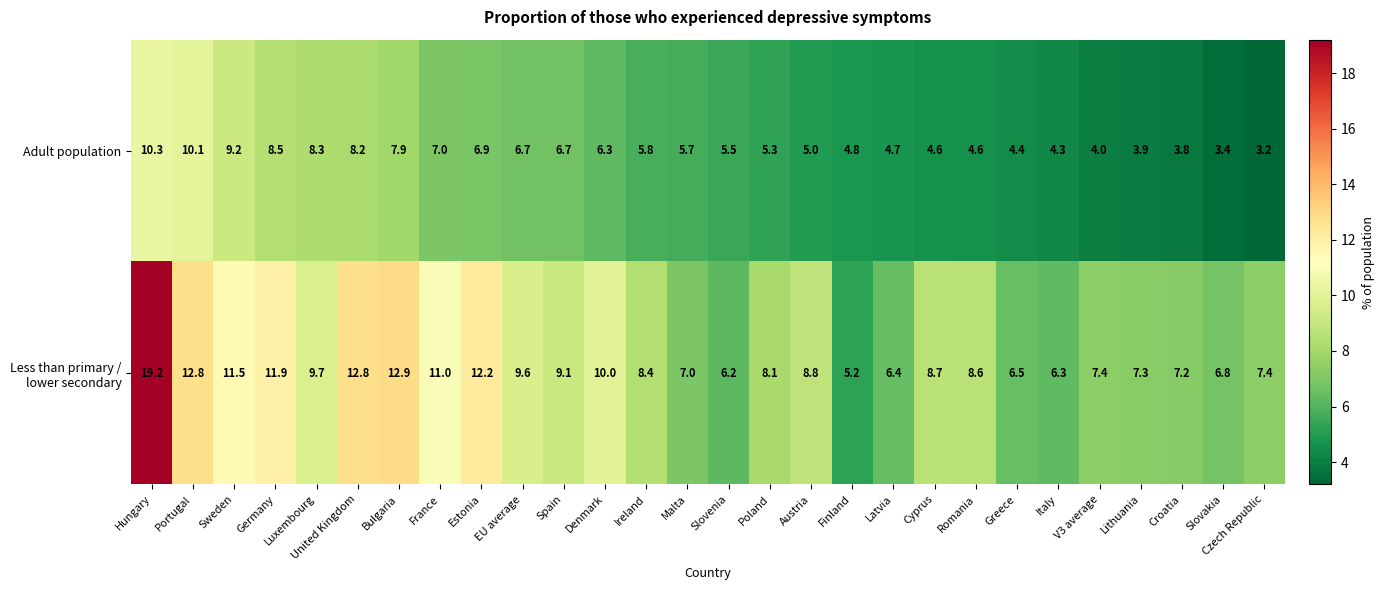

Count the number of categories in the chart.

28